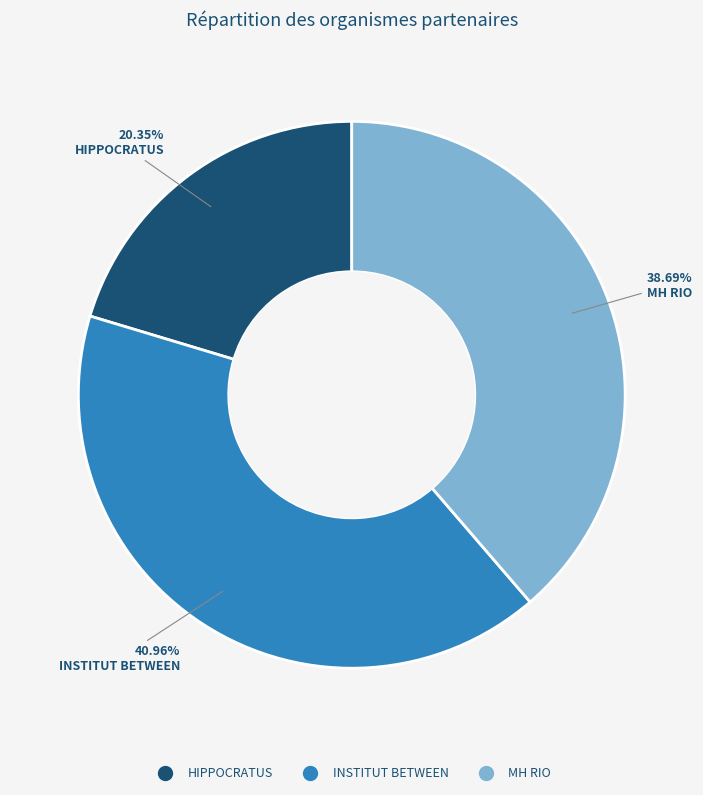

To the nearest percent, what is the combined percentage of INSTITUT BETWEEN and HIPPOCRATUS?

61%